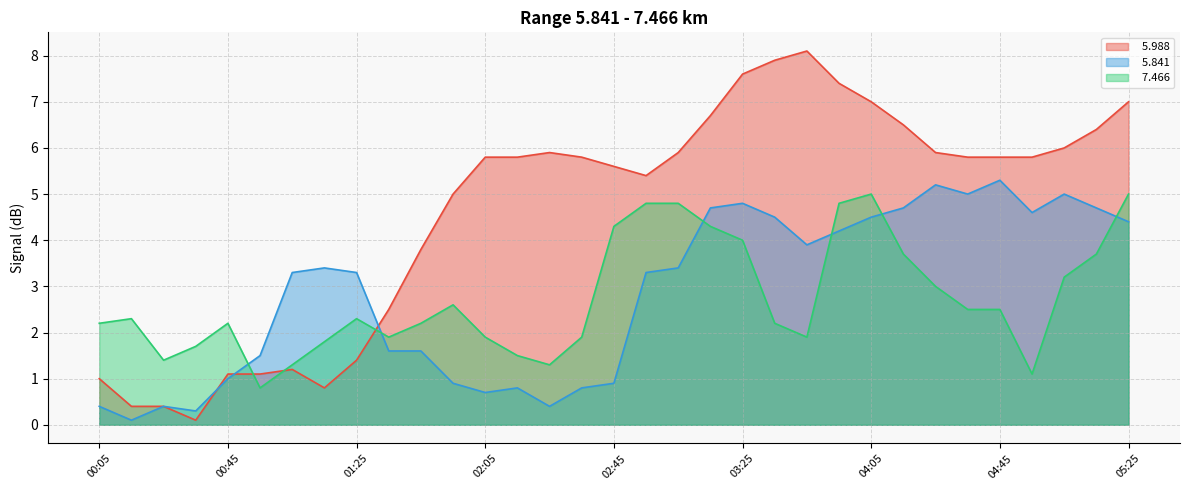

At which category does   7.466 reach its first local valley?

00:25